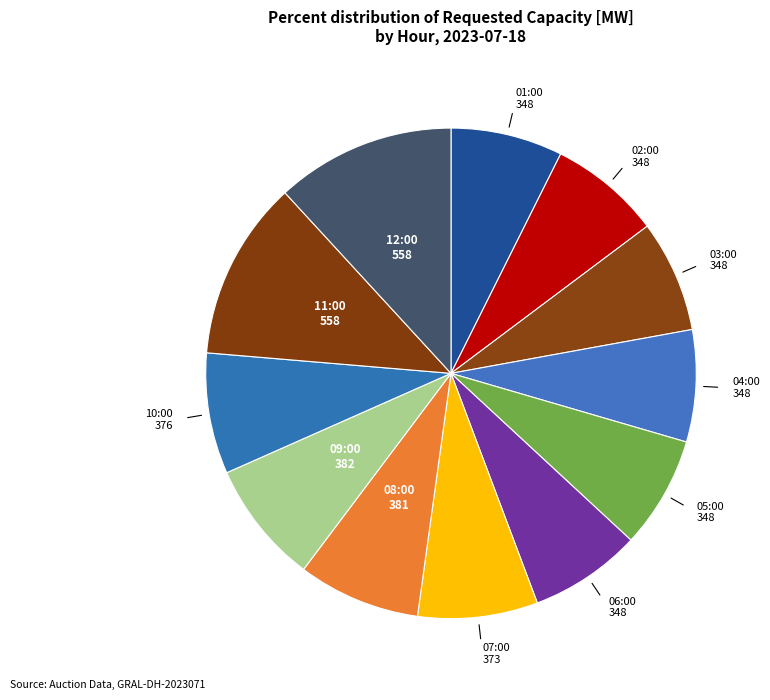

How many slices are in this pie chart?

12